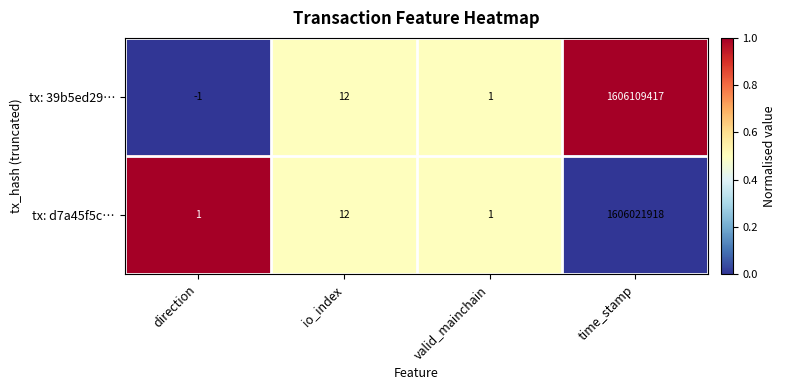

What is the difference between the tx: d7a45f5c… values at valid_mainchain and time_stamp?

1606021917